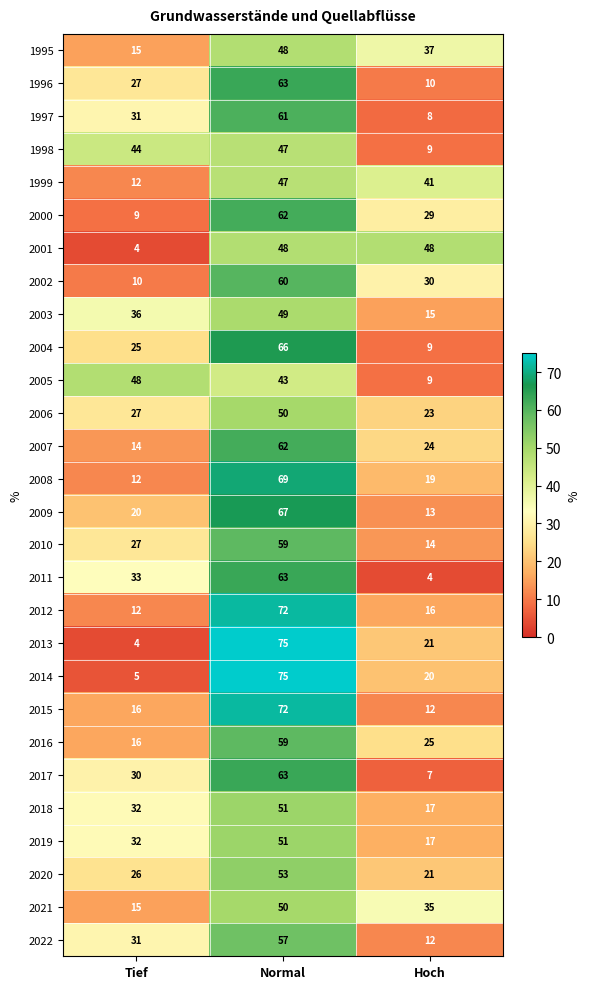

How many 2010 values are between 14 and 59?

3